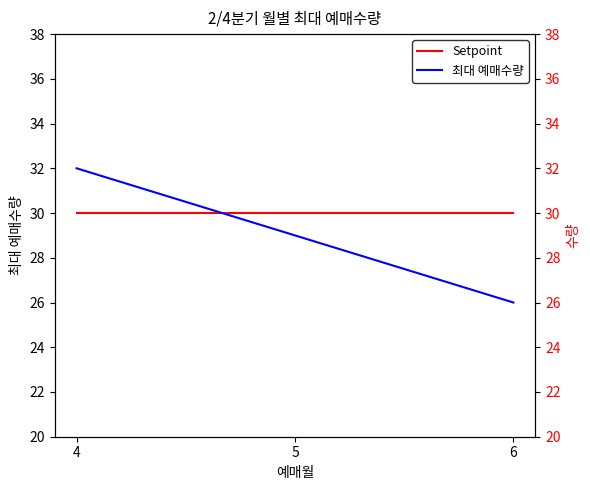

What is the sum of all 최대 예매수량 values?

87